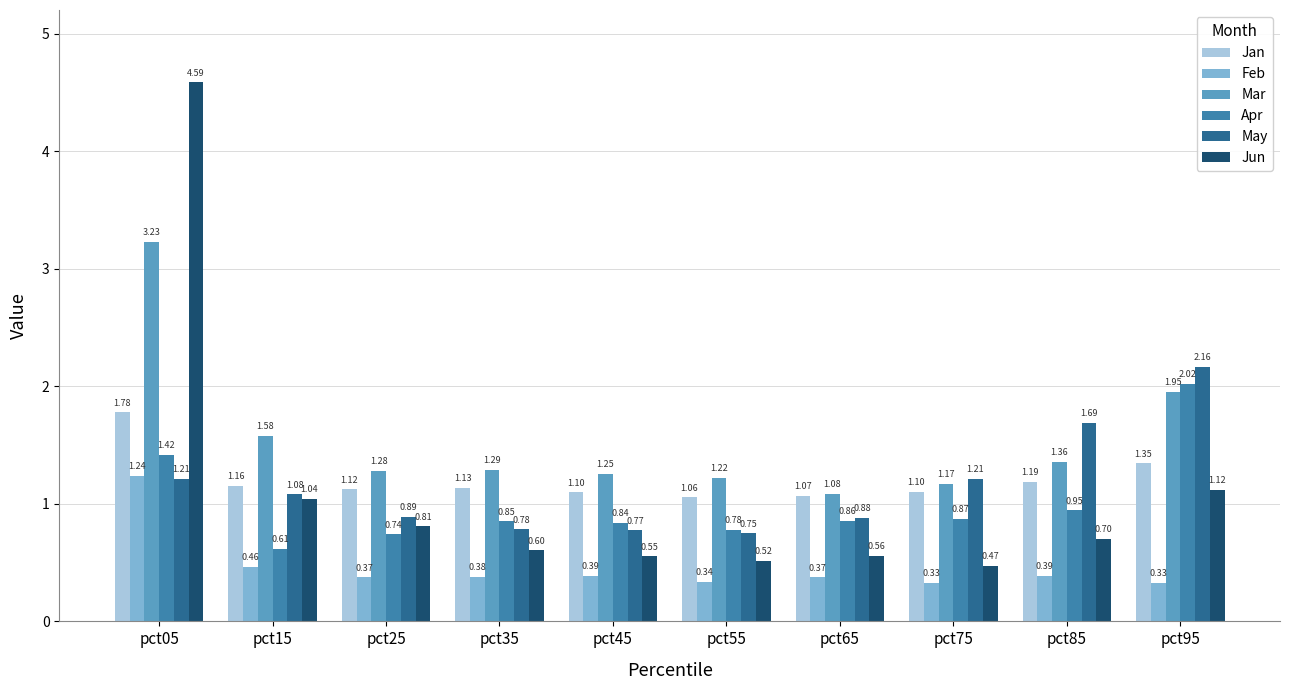

What is the difference between the second highest and second lowest values in the Apr series?

0.7